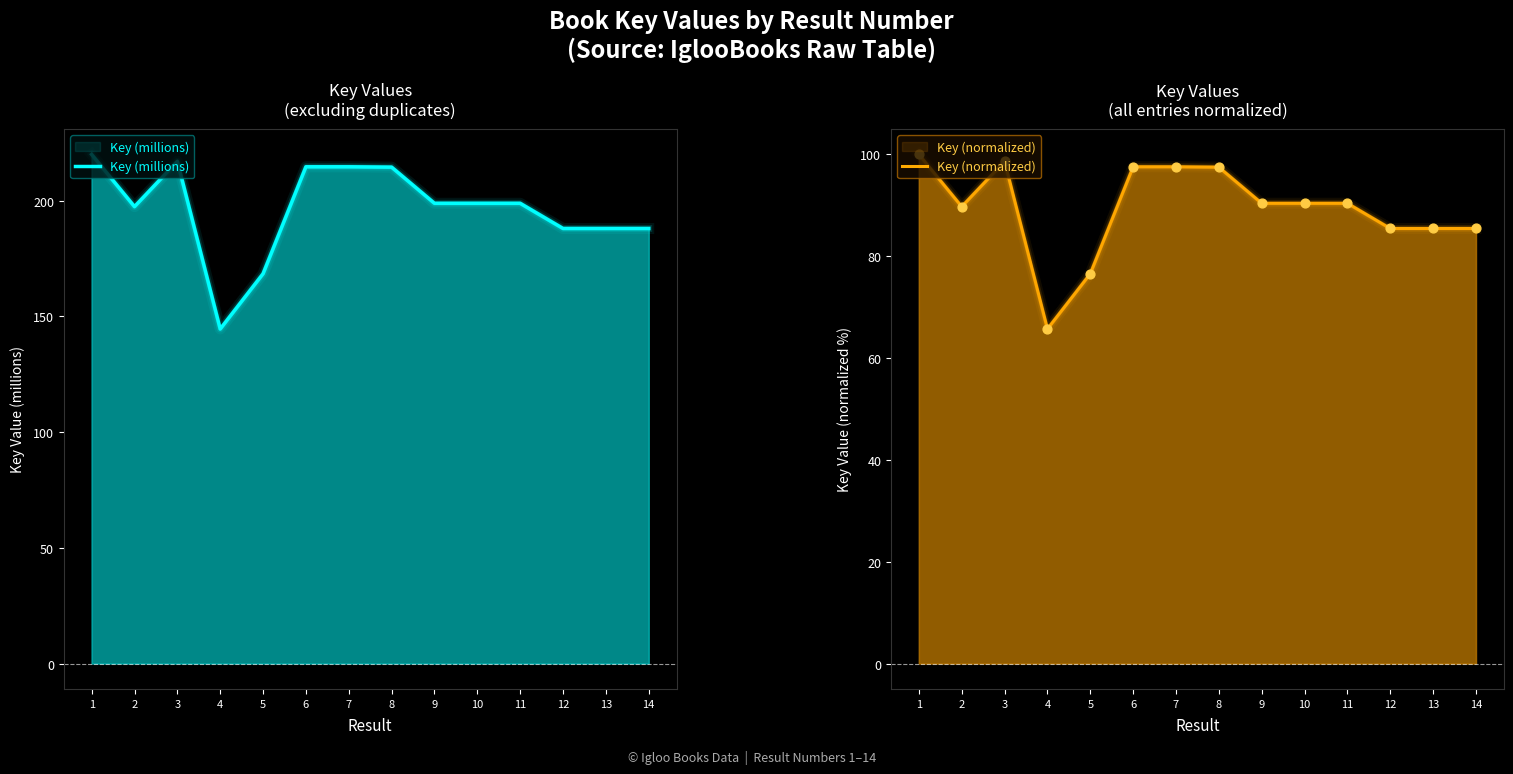

Which series has the widest spread of Y values?

Key (millions)